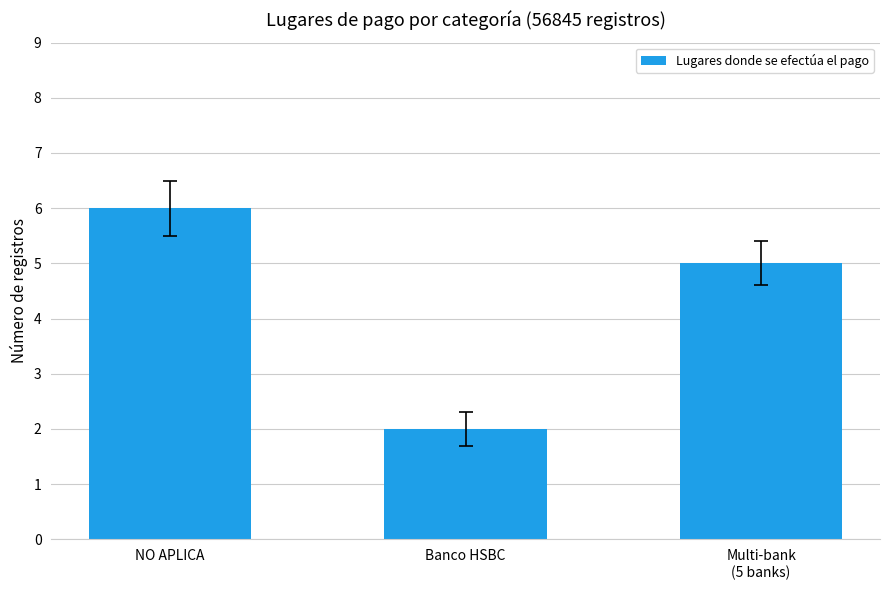

What is the smallest value displayed?

2